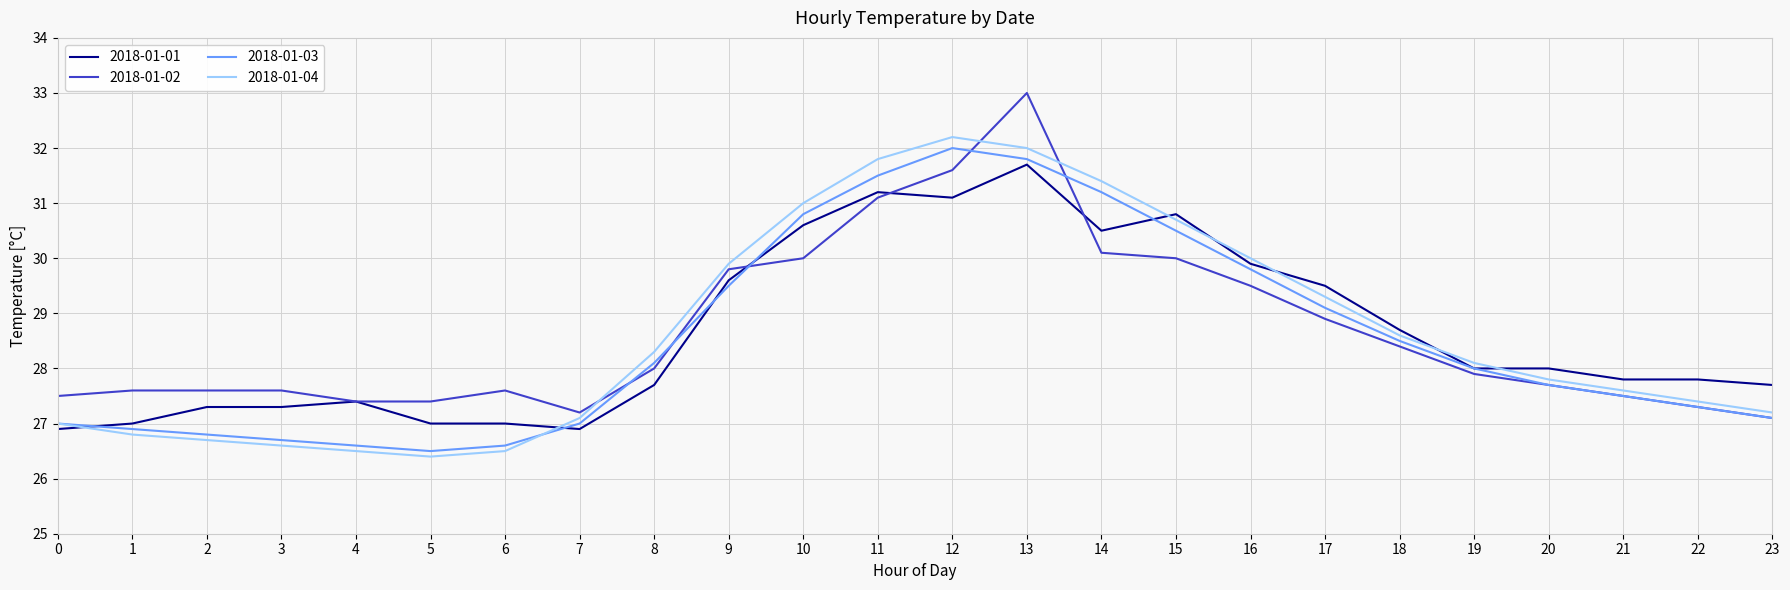

Which series has the largest range (max minus min)?

2018-01-02